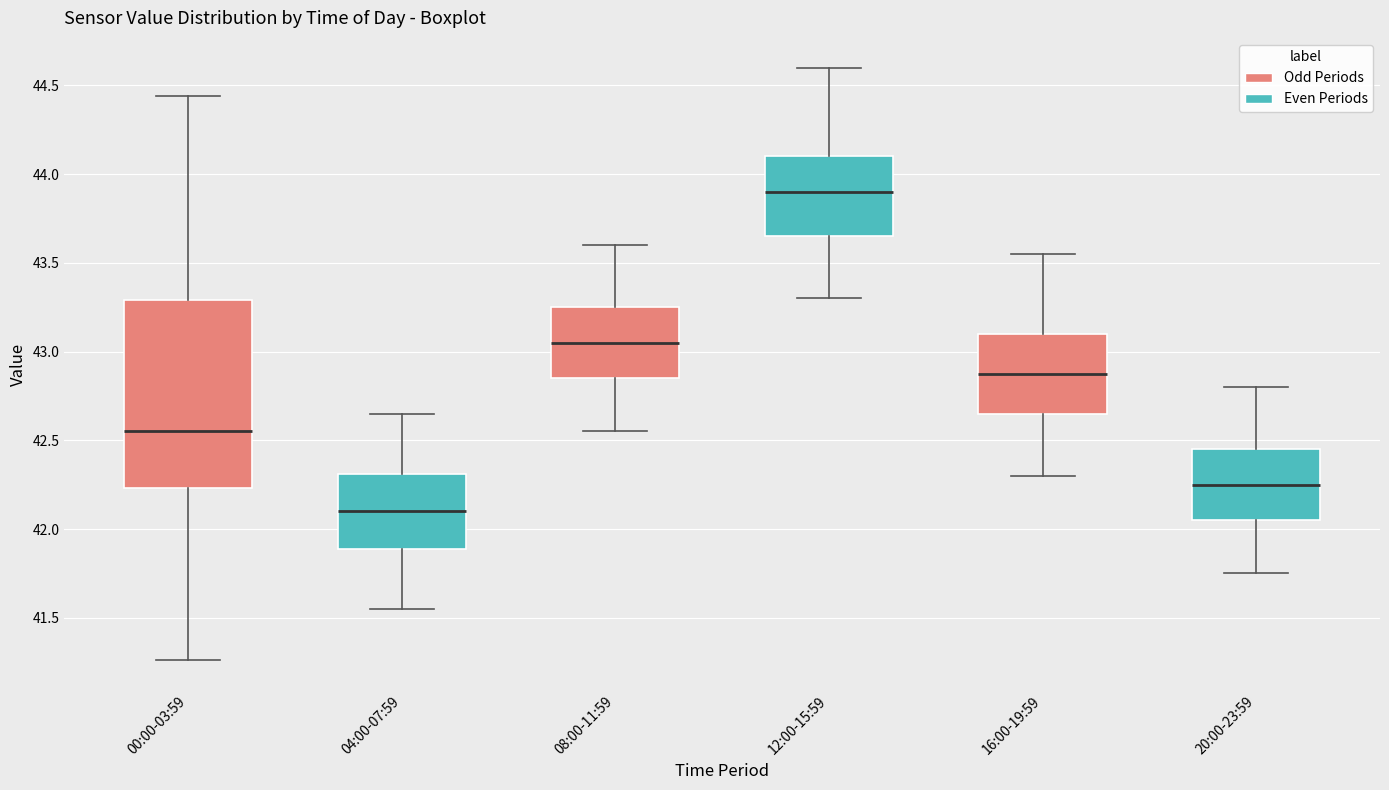

Which box is the tallest, from its lower edge to its upper edge?

00:00-03:59